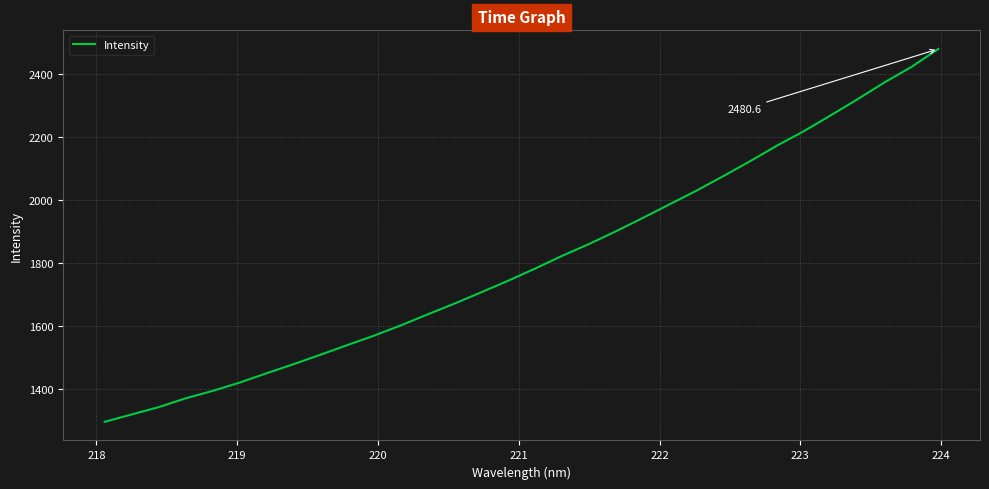

What is the sum of all values?

57847.6